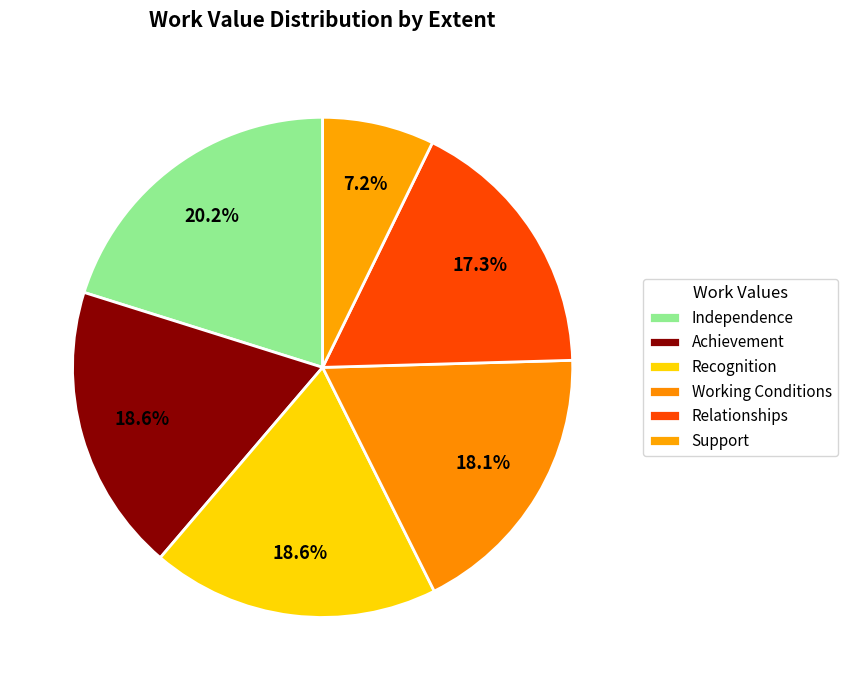

To the nearest percent, what is the difference between the largest and smallest slice percentages?

13%